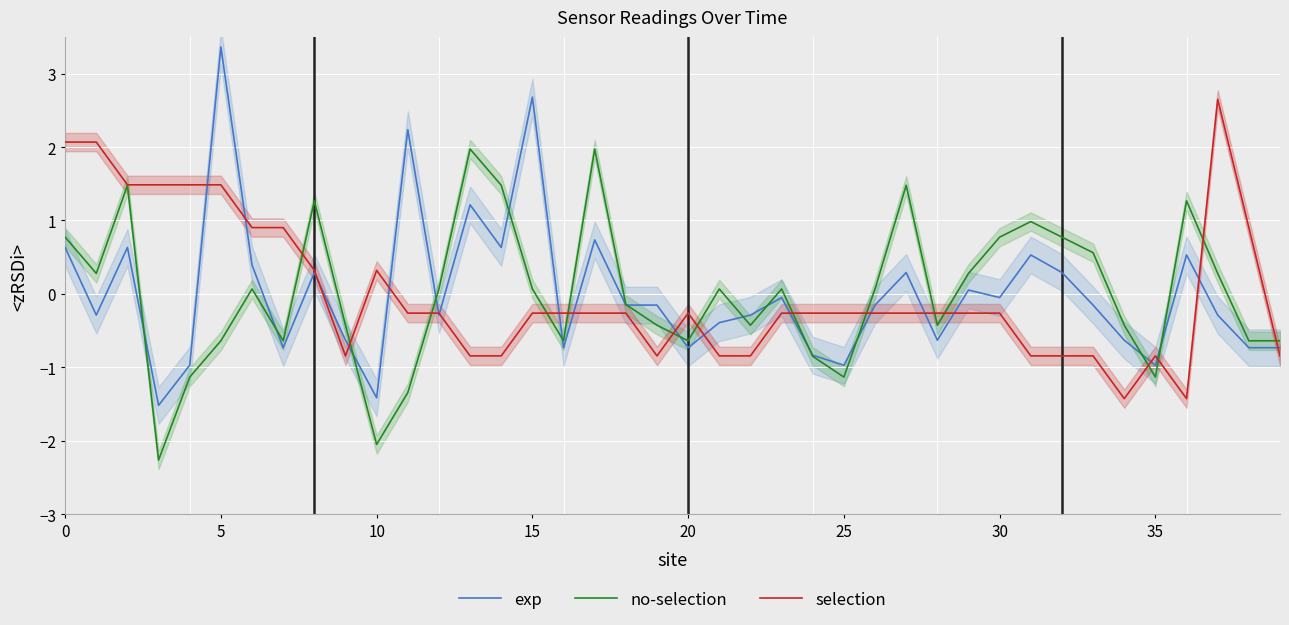

True or false: no-selection and exp cross at least once.

True